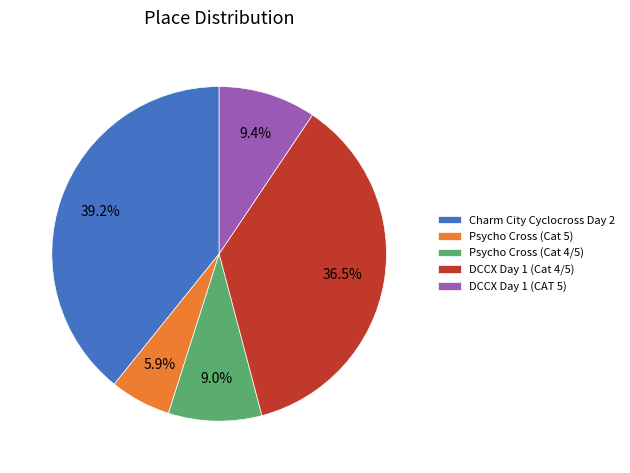

To the nearest percent, what percentage of the pie is Charm City Cyclocross Day 2?

39%